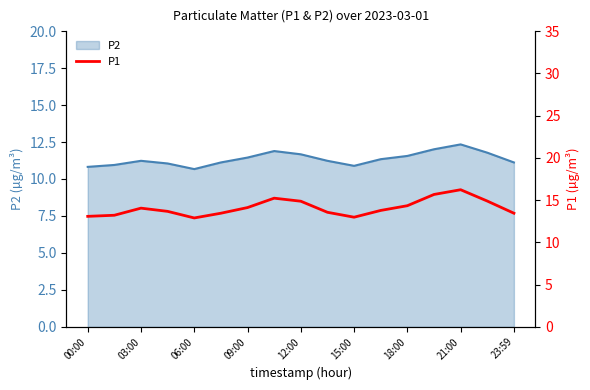

How many lines are shown in the chart?

1